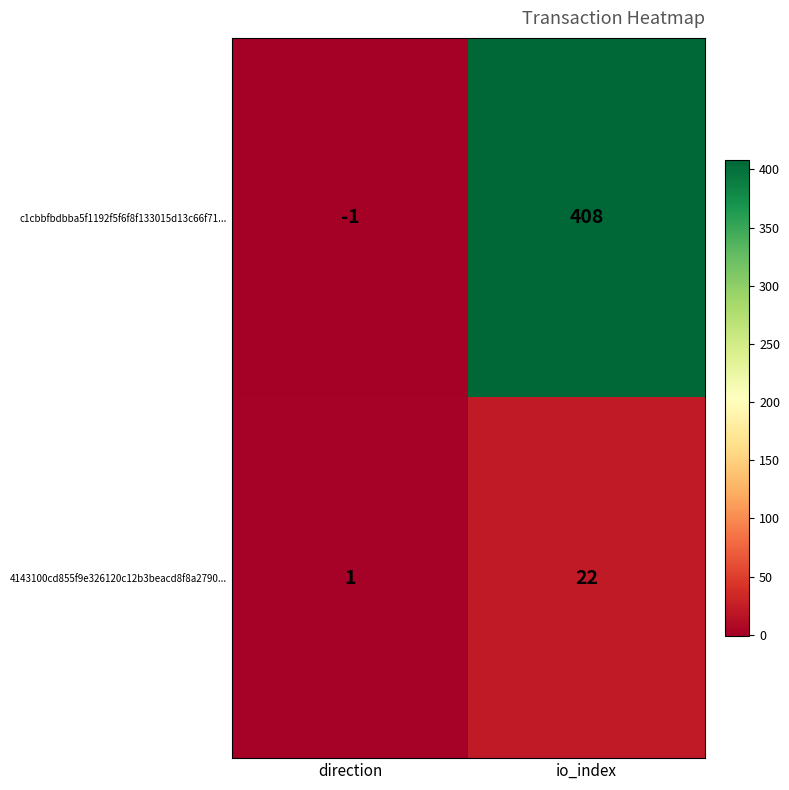

Count the number of categories in the chart.

2